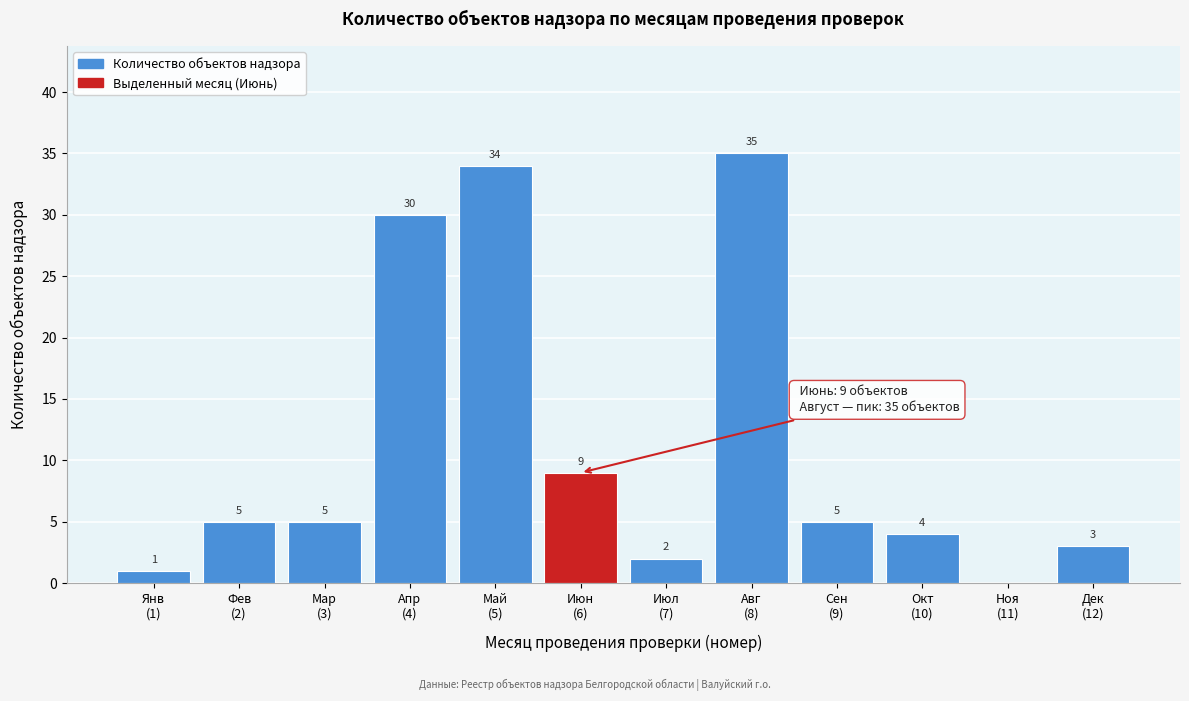

What is the maximum value shown in the chart?

35